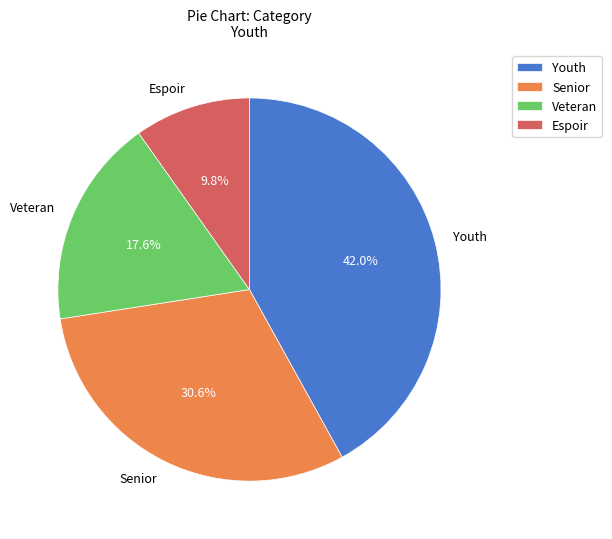

How much of the chart is everything except Espoir?

90.2%